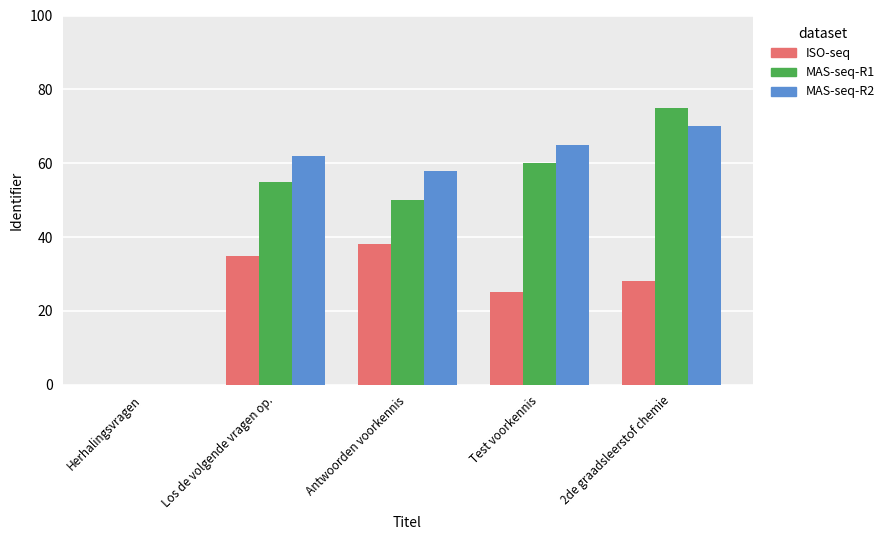

Count the number of data series in this chart.

3